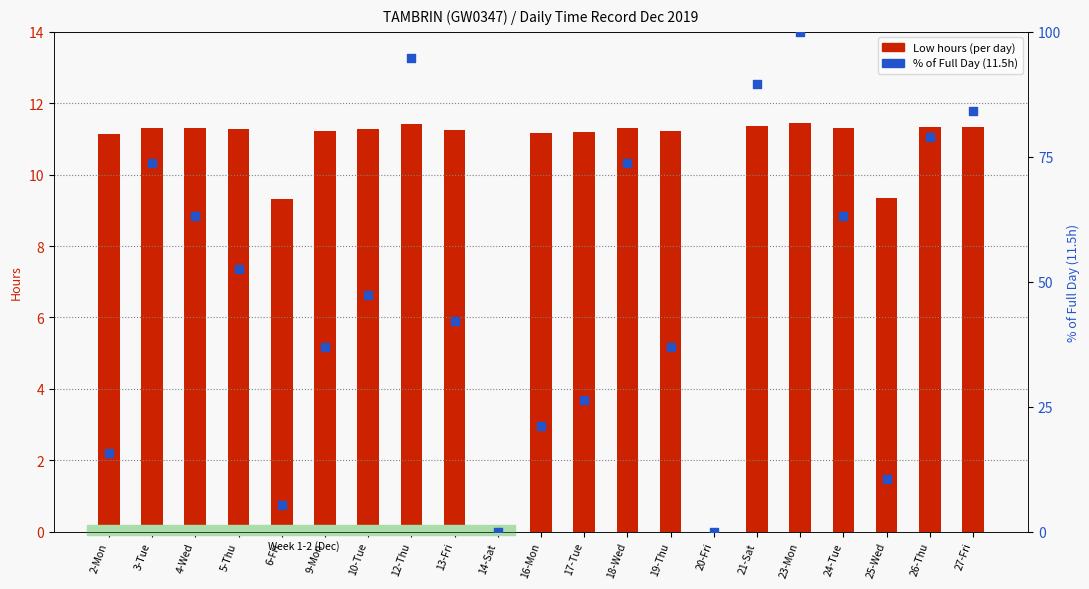

At which category is the sum across all series the highest?

23-Mon